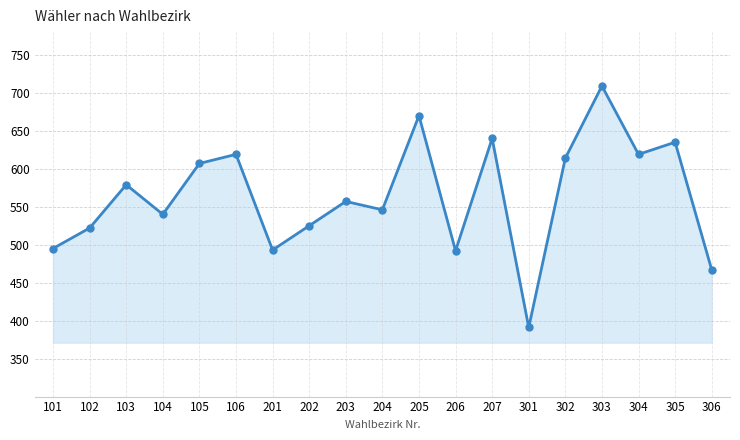

What is the average value?

564